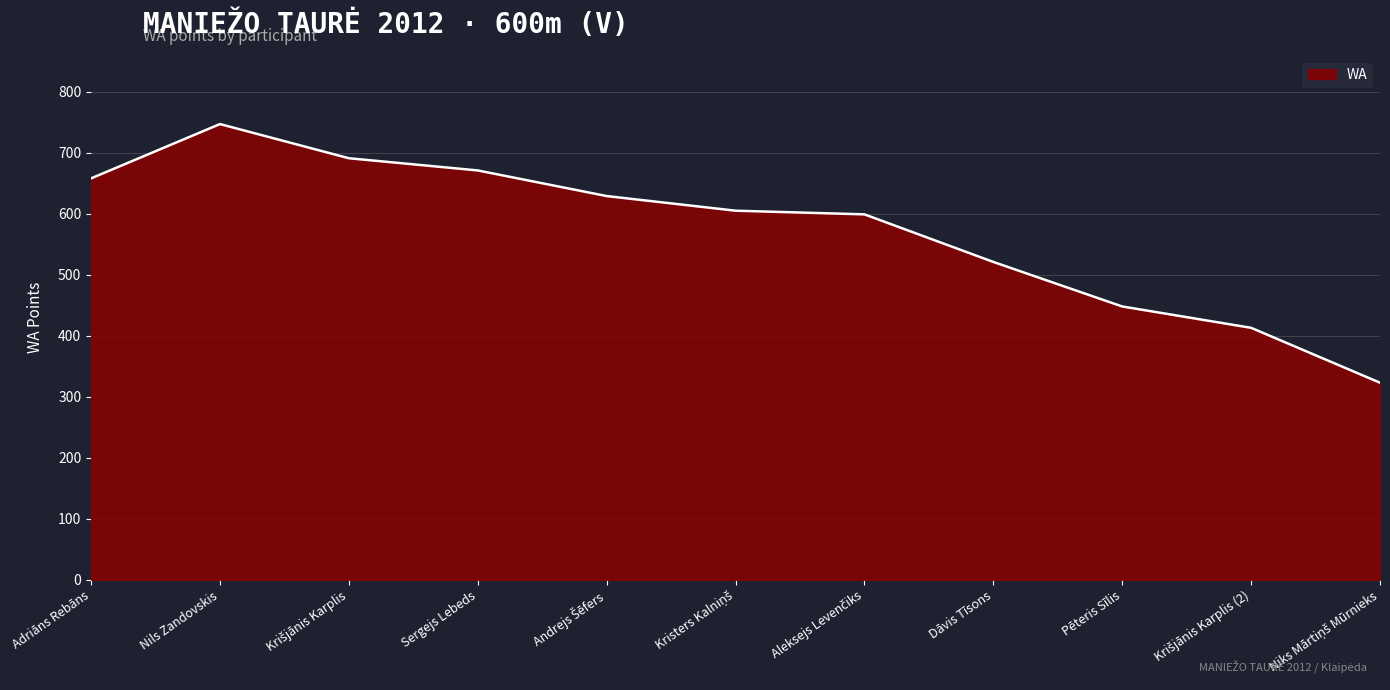

At which label is the value closest to 535?

Dāvis Tīsons